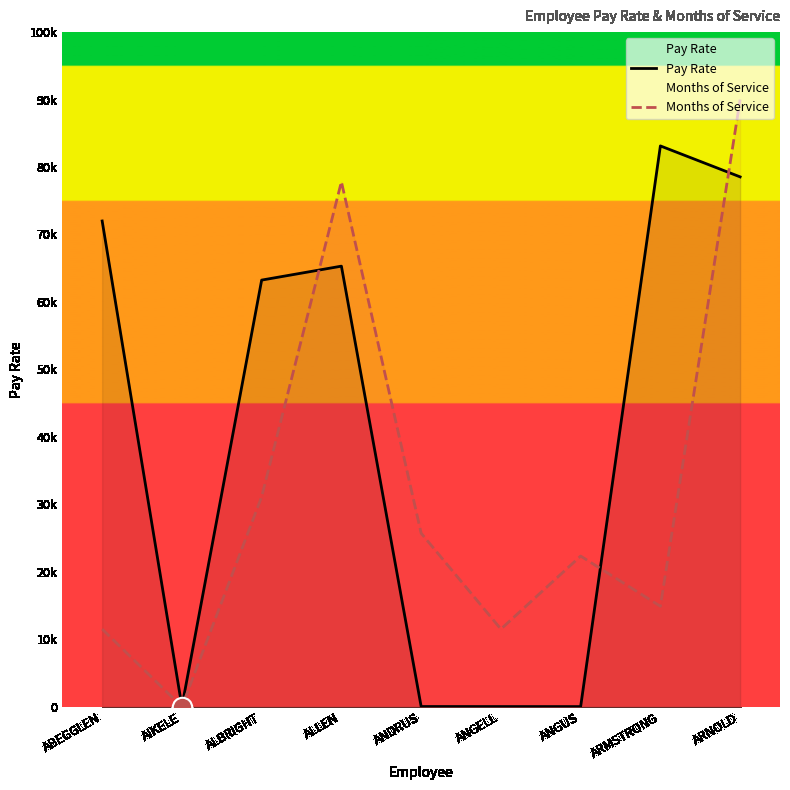

What is the spread (max minus min) of values at ARMSTRONG?

68242.8